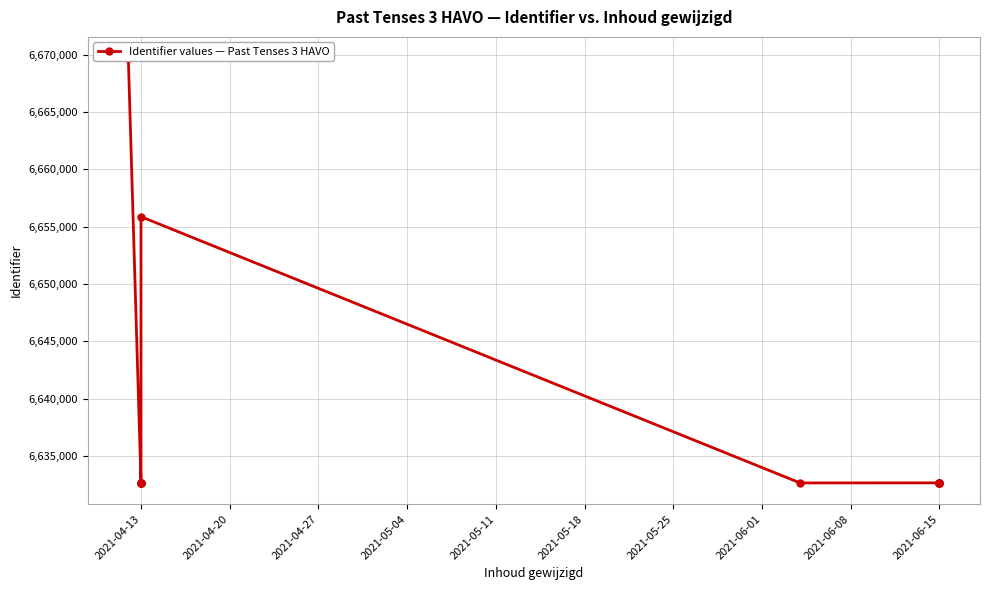

Approximately how many times larger is the value at 2021-06-15 compared to 2021-04-13?

1.0